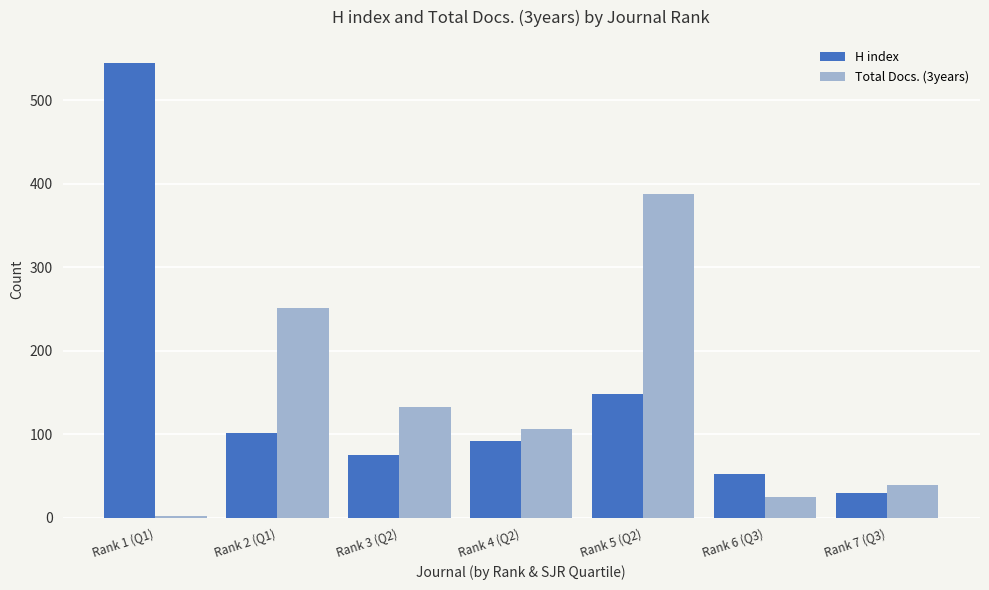

Does the chart contain stacked bars?

No